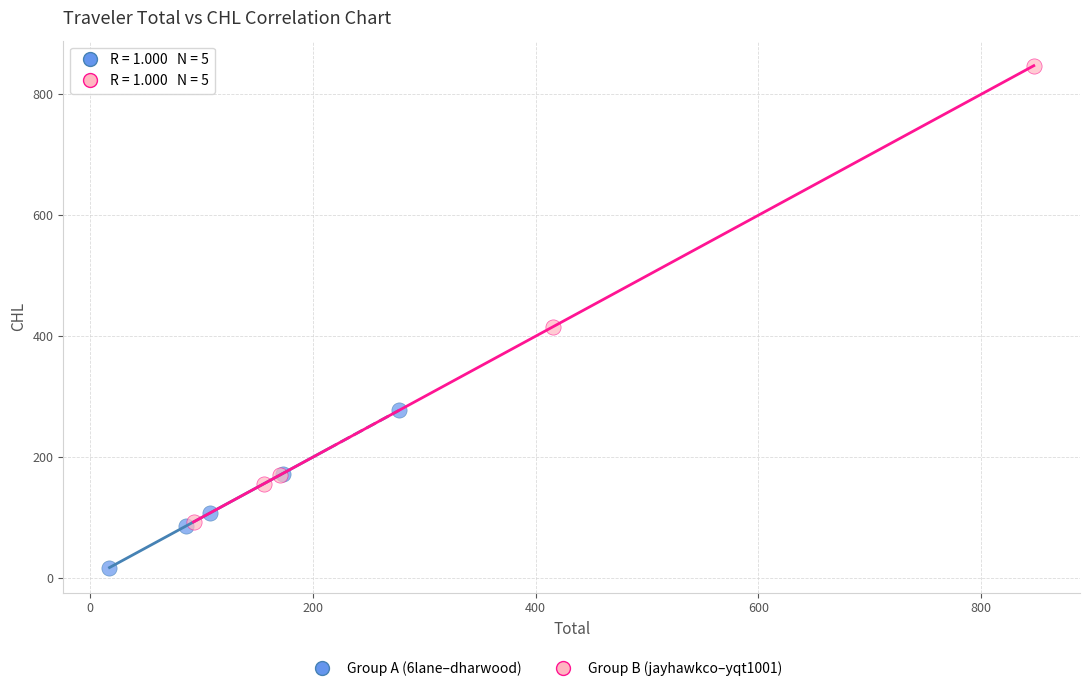

Which series contains the lowest Y value?

Group A (6lane–dharwood)